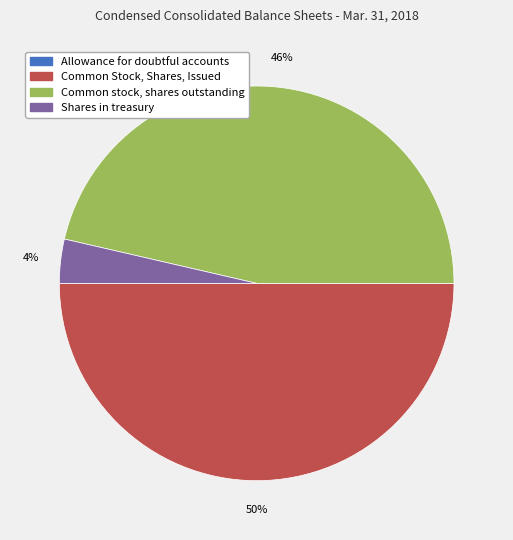

Is Shares in treasury the majority of the pie?

No